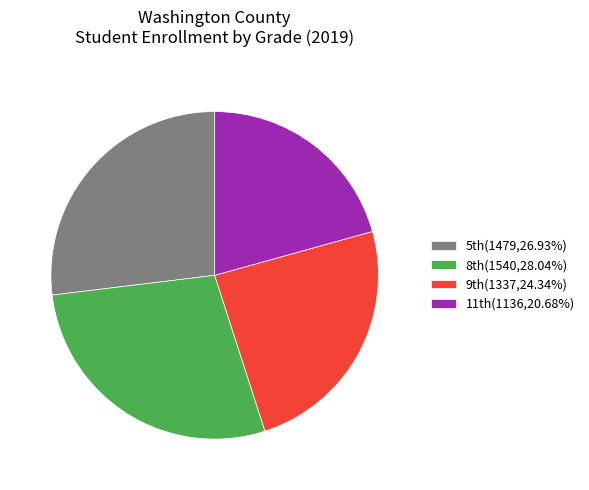

Count the number of slices in the pie.

4